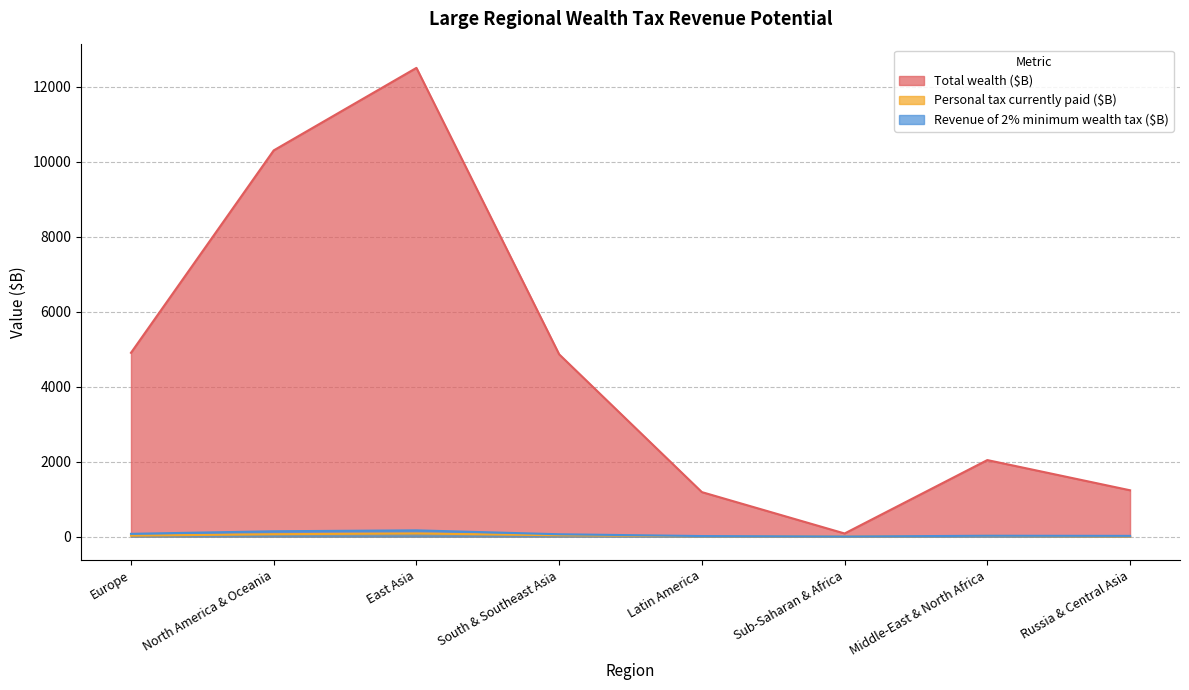

In Revenue of 2% minimum wealth tax ($B), how many points are higher than both neighbors (excluding endpoints)?

2